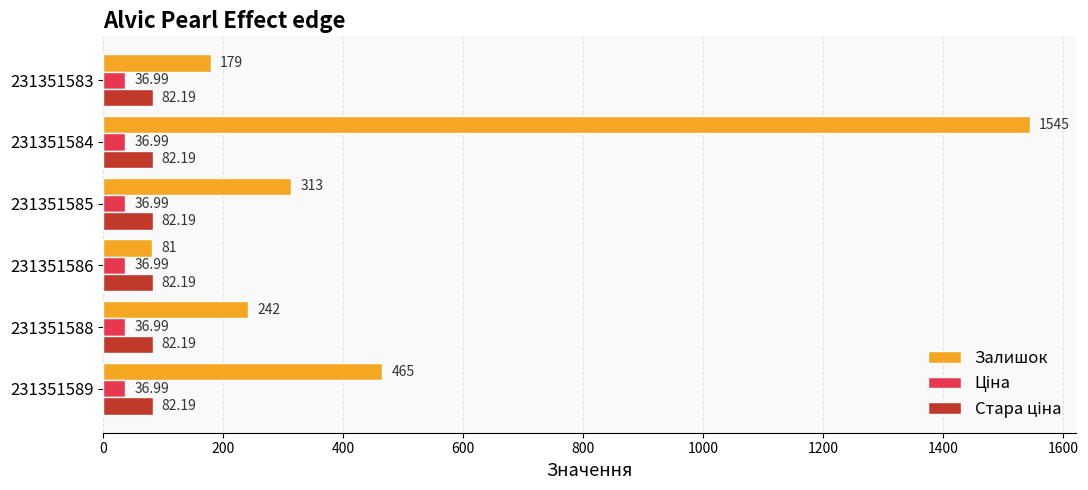

What is the greatest value displayed?

1545.0